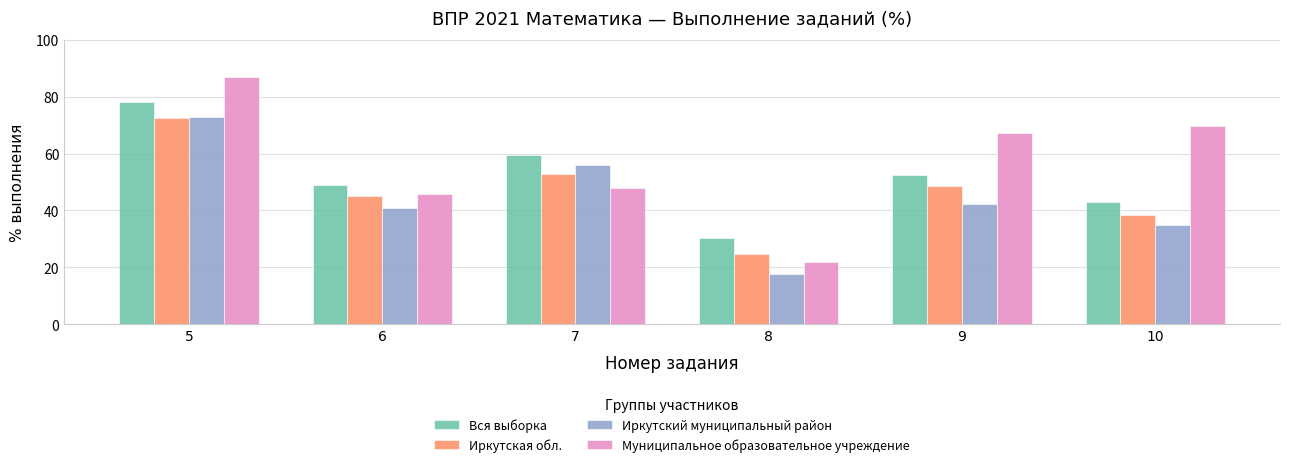

True or false: Иркутская обл. has a value of 96.7 at 5.

False